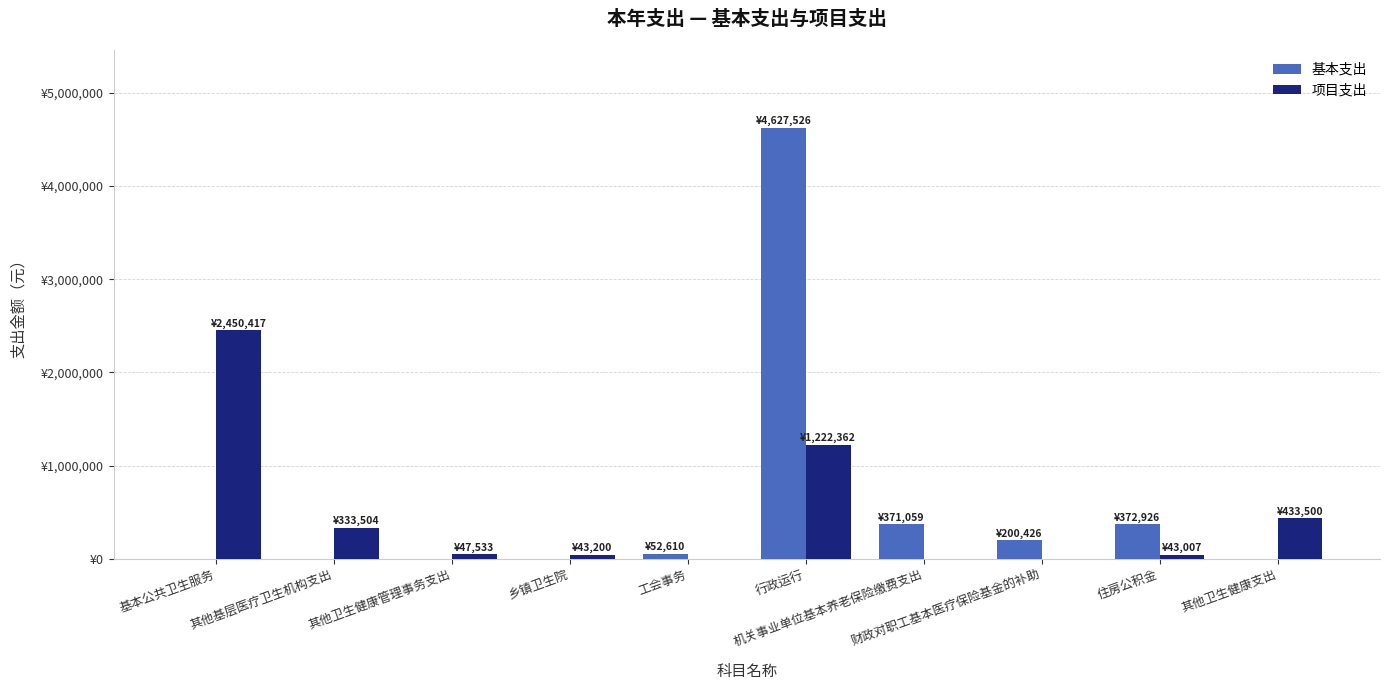

Is the value of 项目支出 at 其他卫生健康支出 greater than the value of 基本支出 at 基本公共卫生服务?

Yes